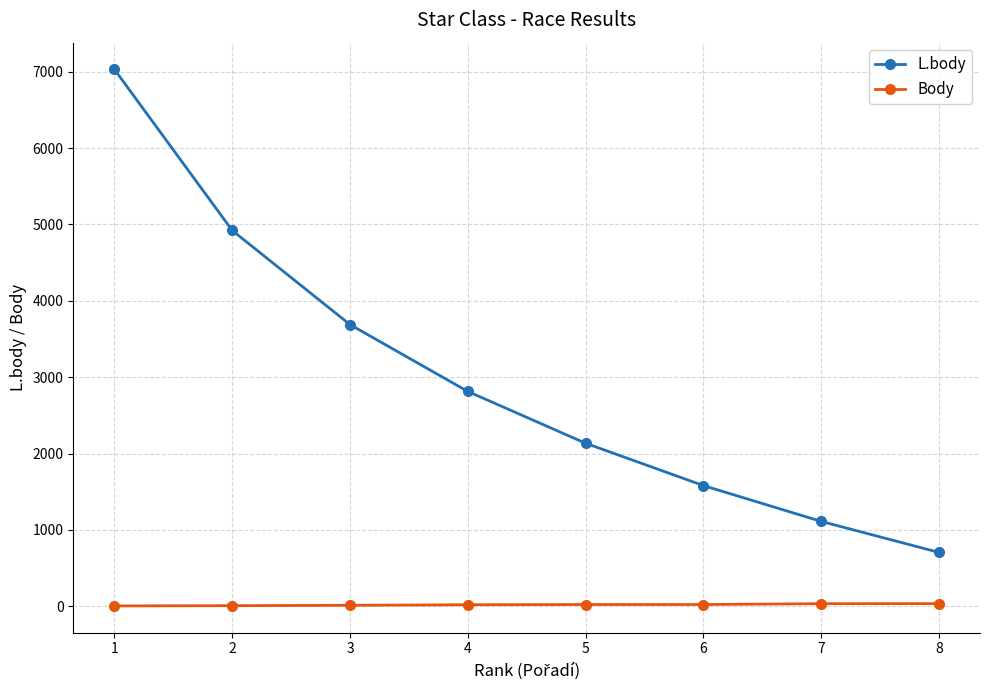

What is the value of the L.body point at the 4th from the left?

2814